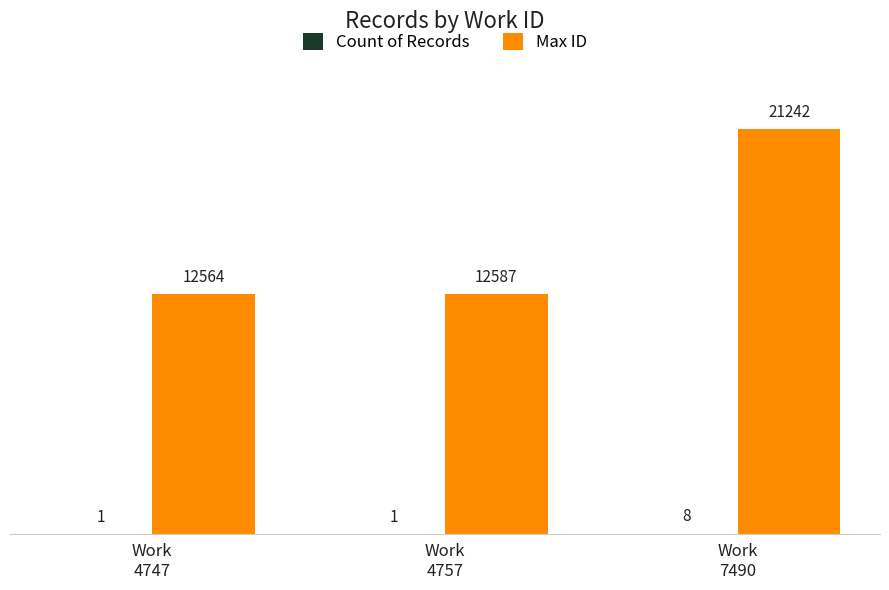

Which series has the largest total across all categories?

Max ID